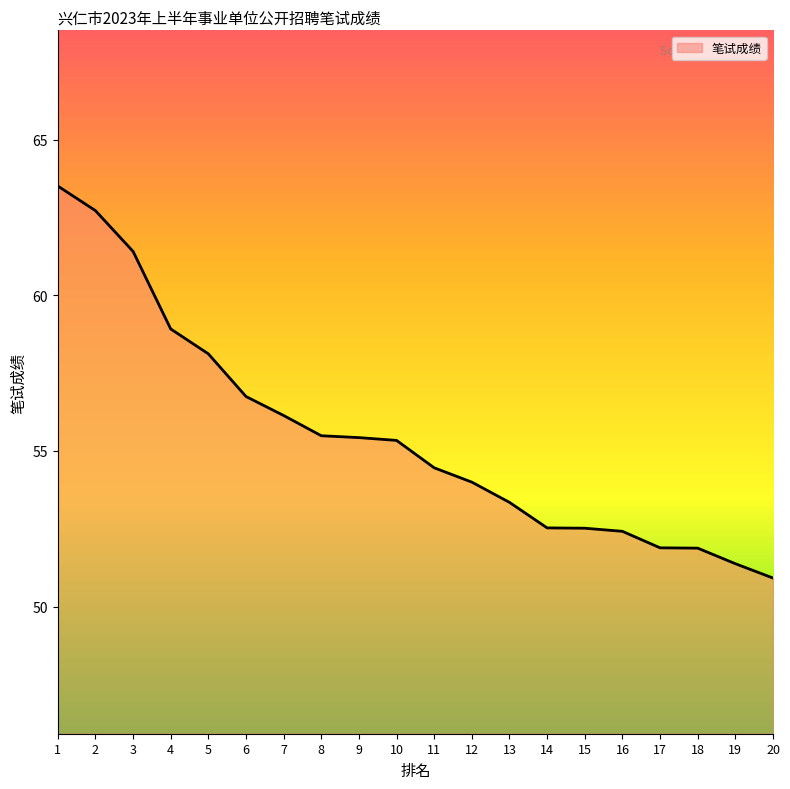

Where is the data nearest to the value 57?

6